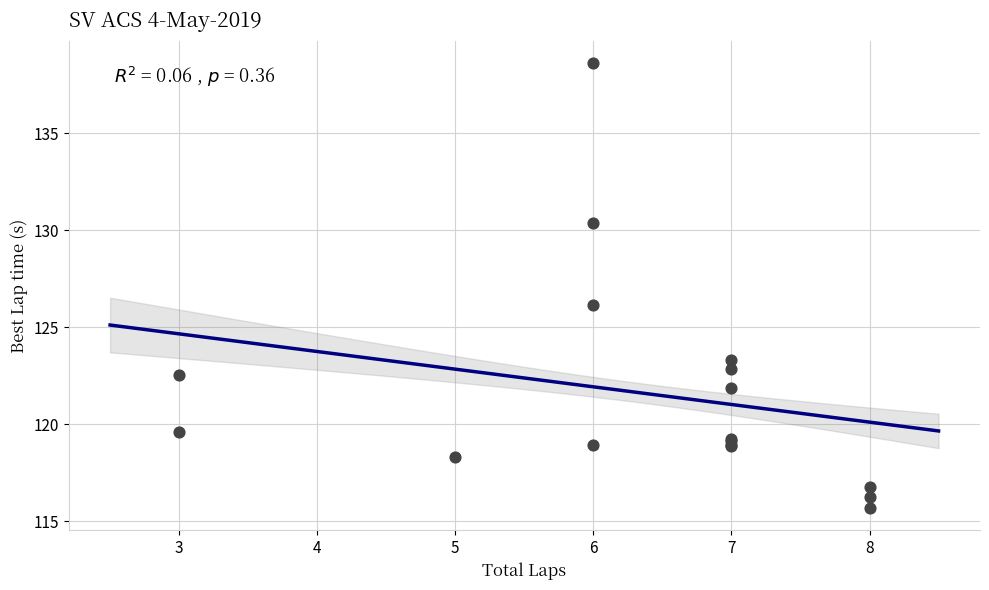

What Y value in the scatter plot is closest to 127?

126.1